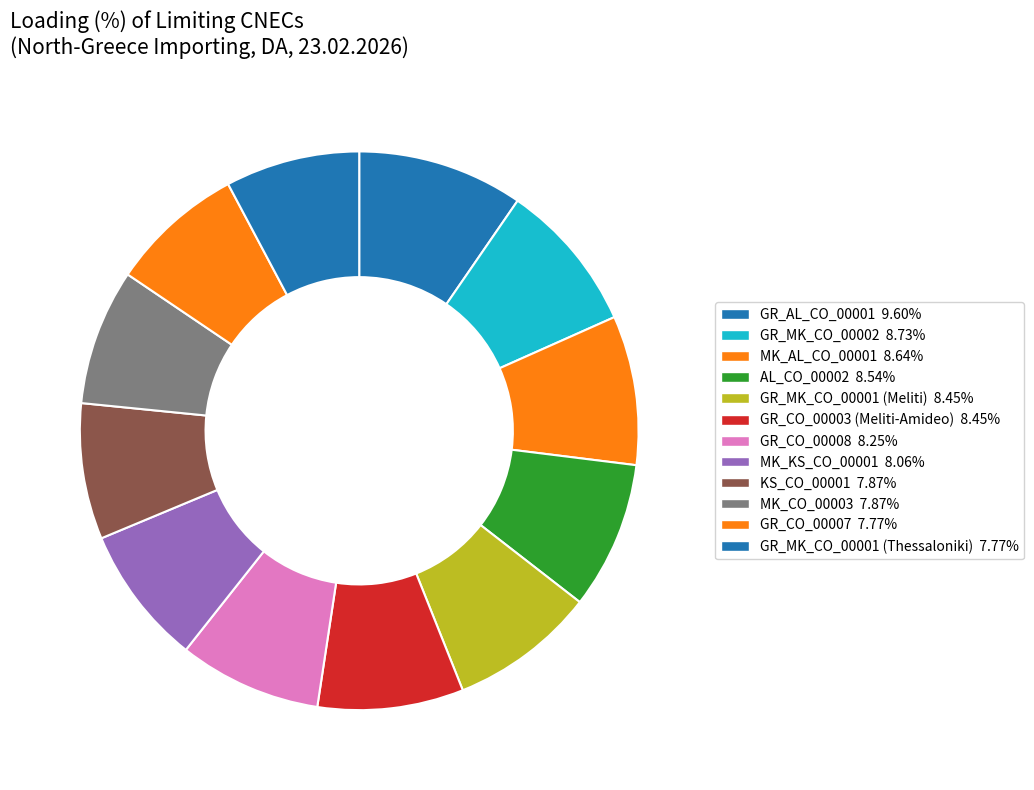

To the nearest percent, what is the difference between the largest and smallest slice percentages?

2%